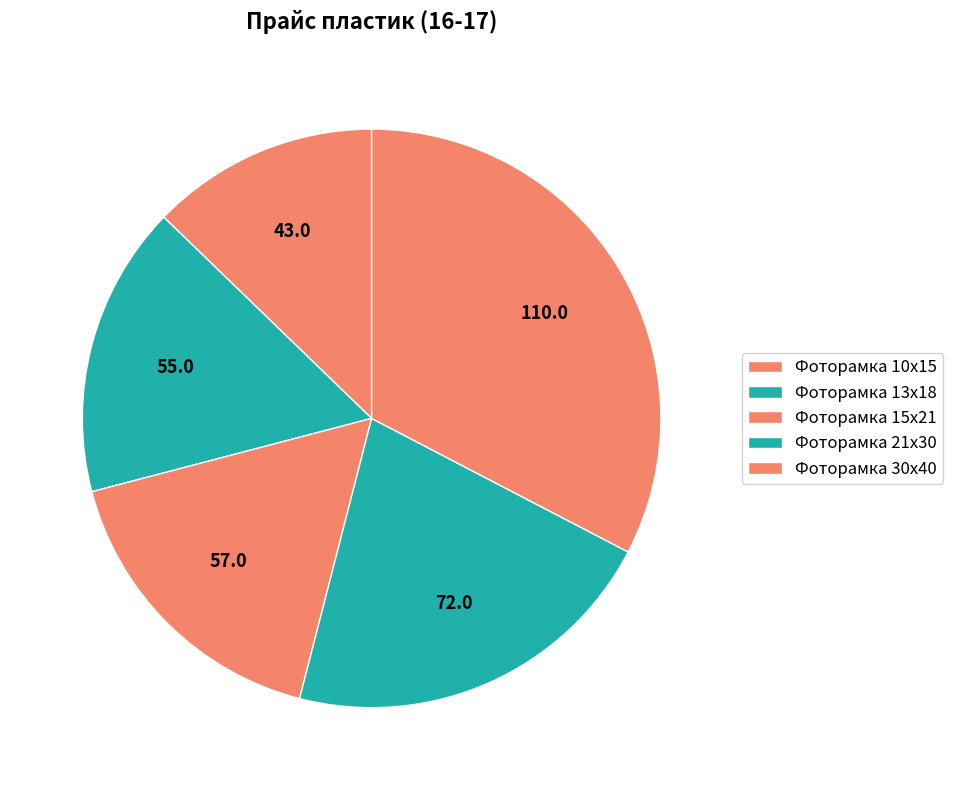

How many slices are in this pie chart?

5